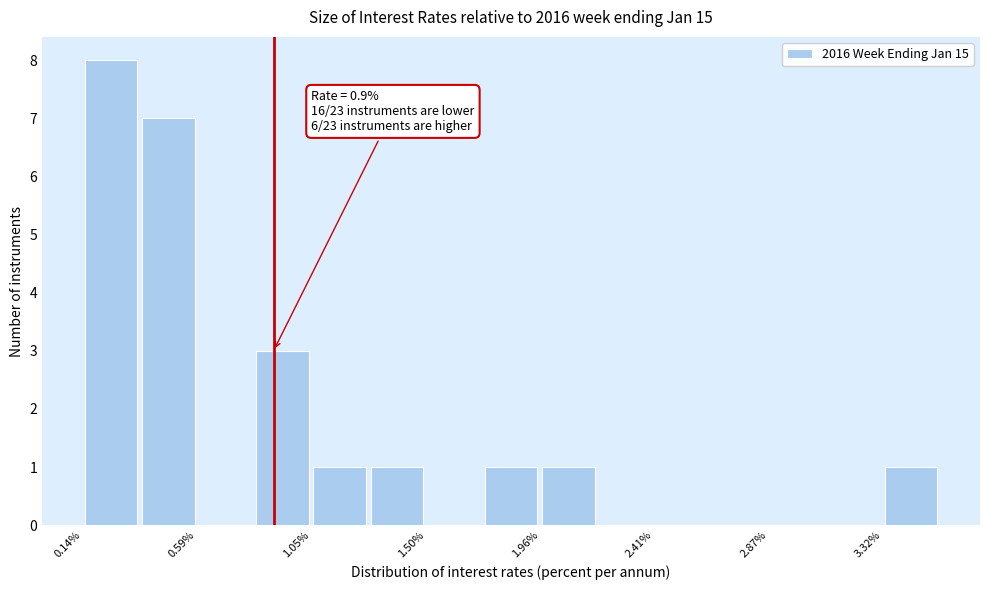

Which range on the x-axis has the tallest bar?

0.15 to 0.35